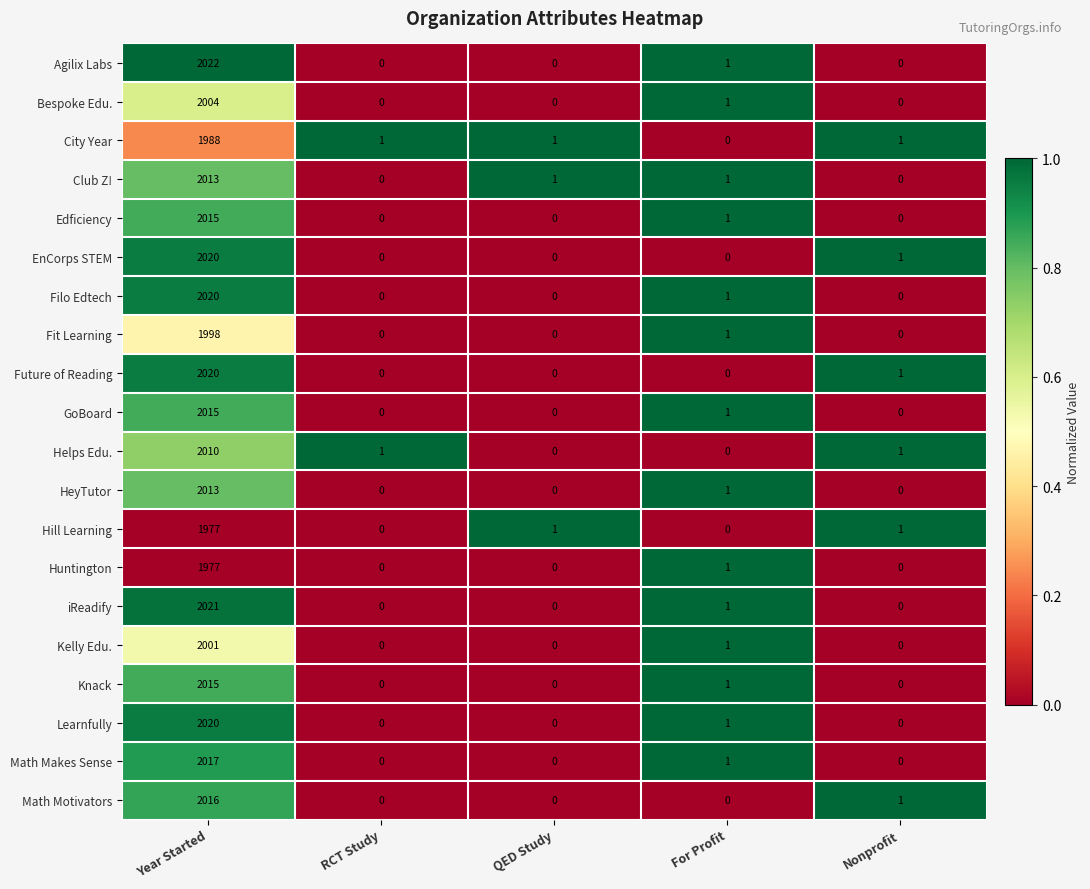

The value of Agilix Labs at QED Study is 1255. True or false?

False